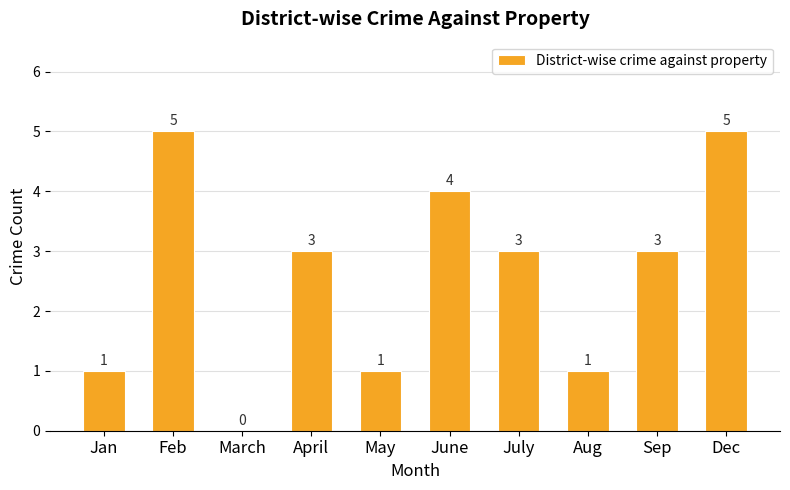

What is the greatest value displayed?

5